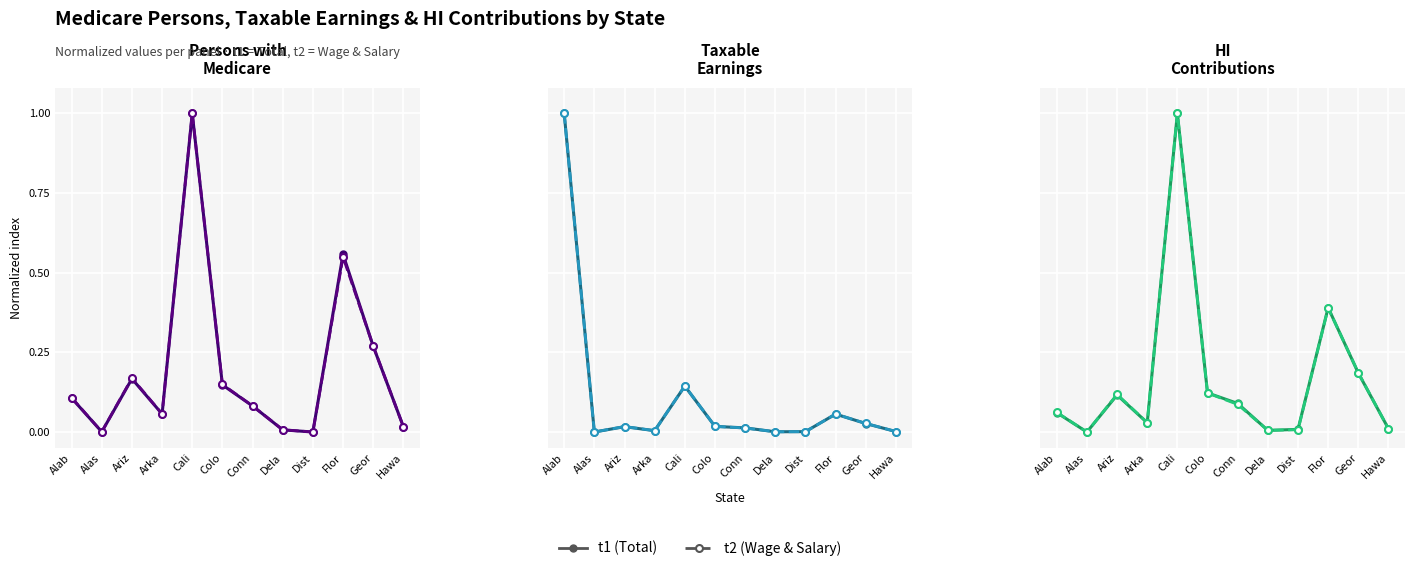

Is it true that t1 equals 0.0 at Alab?

False